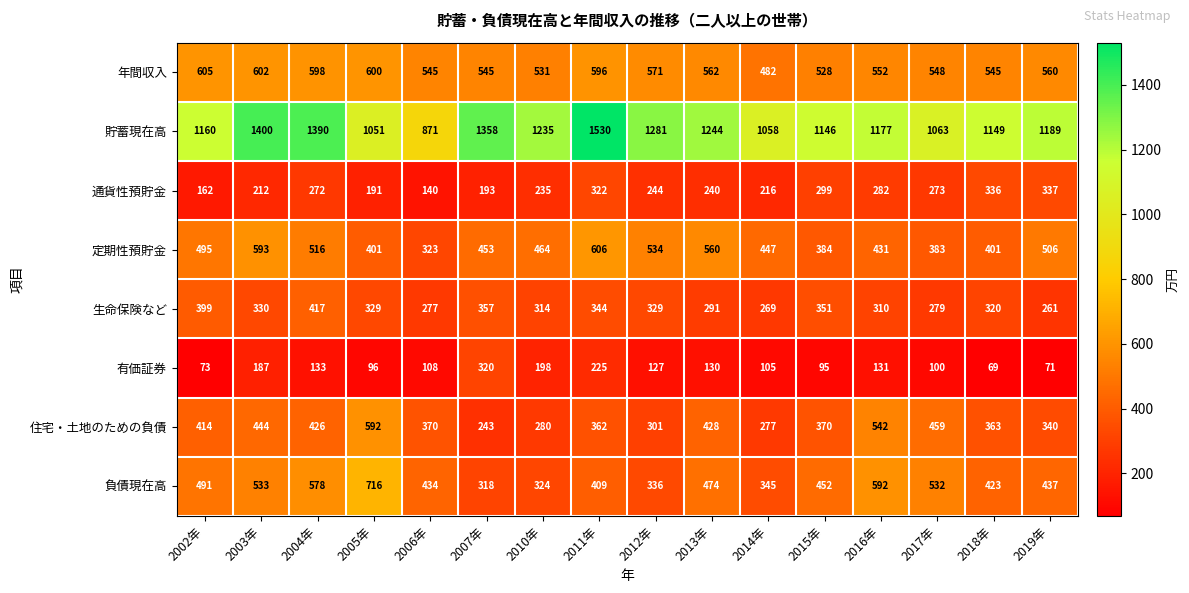

What is the difference between the maximum and minimum values in the 負債現在高 series?

398